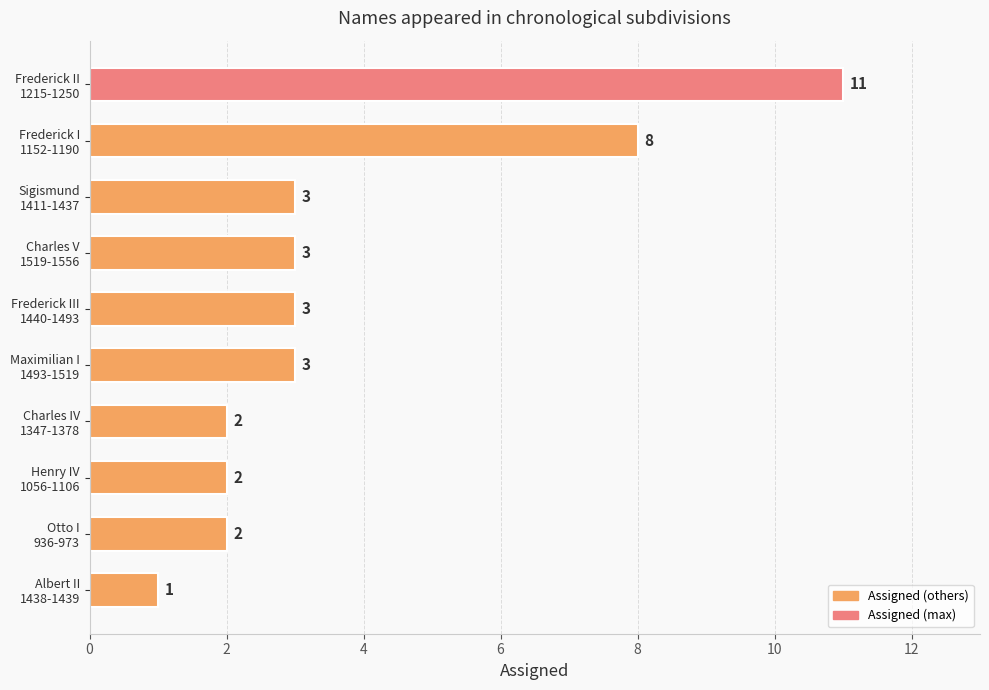

What is the value of the 8th bar from the top?

2